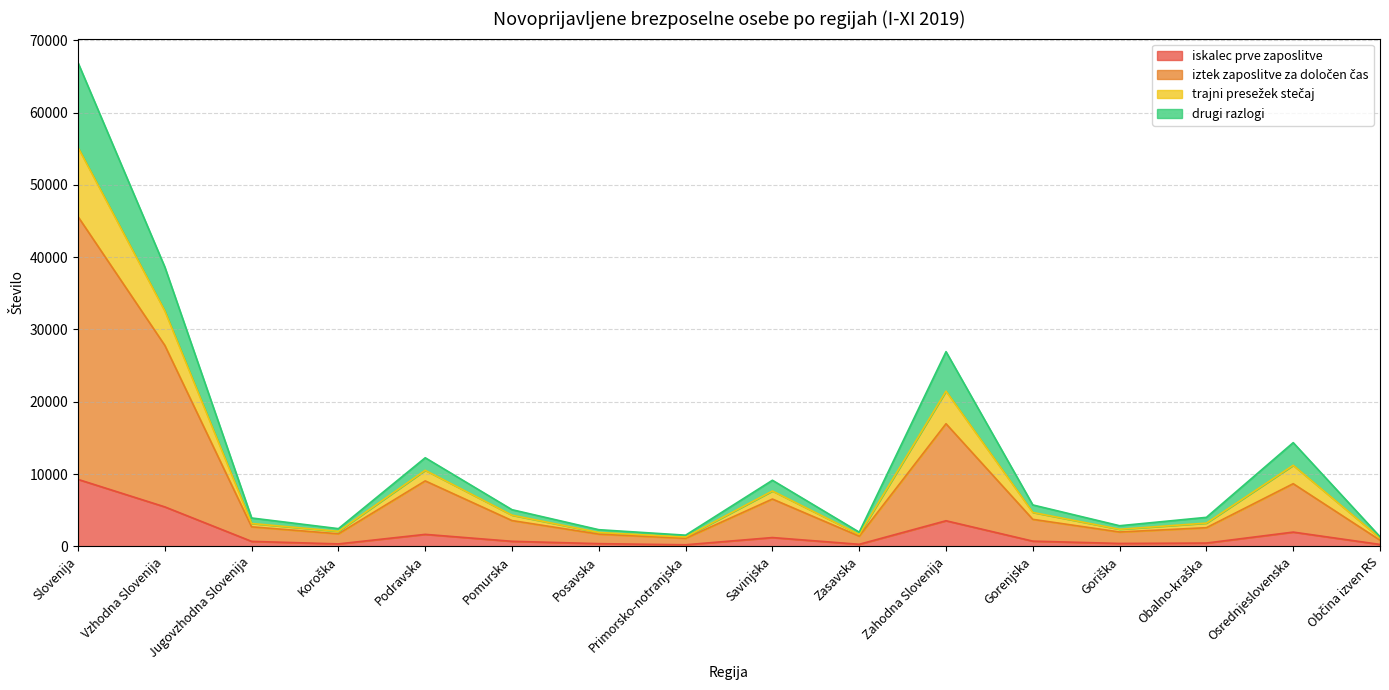

At which category is the sum across all series the highest?

Slovenija